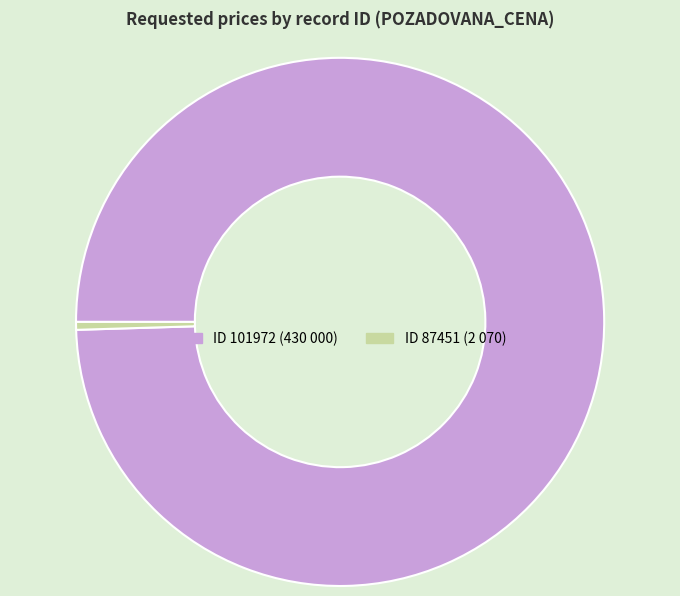

Is there any slice that represents more than half of the pie?

Yes